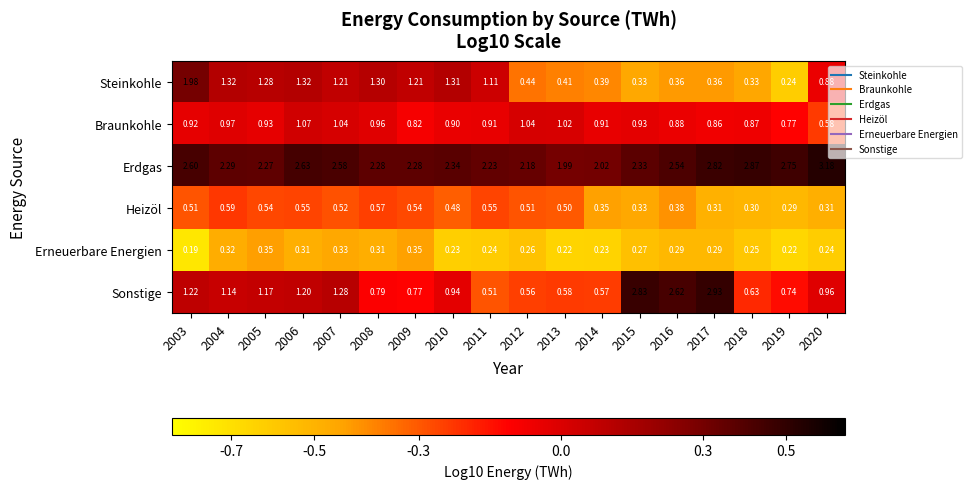

Is the value of Steinkohle at 2017 greater than the value of Erneuerbare Energien at 2005?

Yes